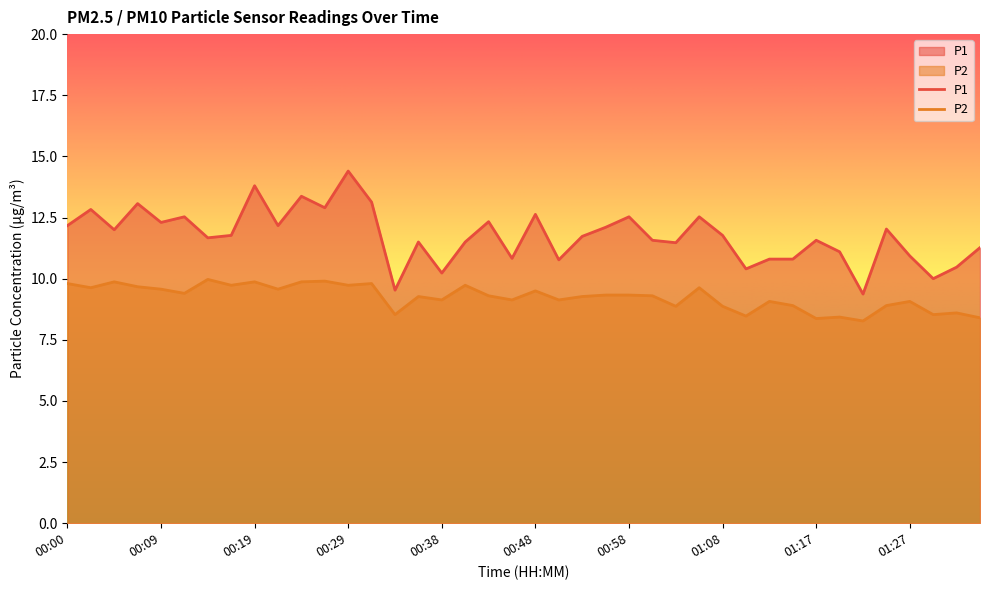

Which has a higher value, 00:29 or 00:31?

00:29